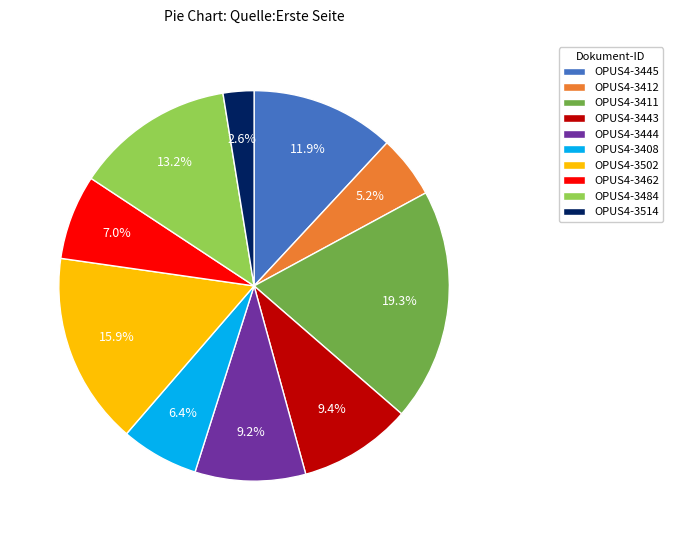

What is the largest slice in the pie chart?

OPUS4-3411